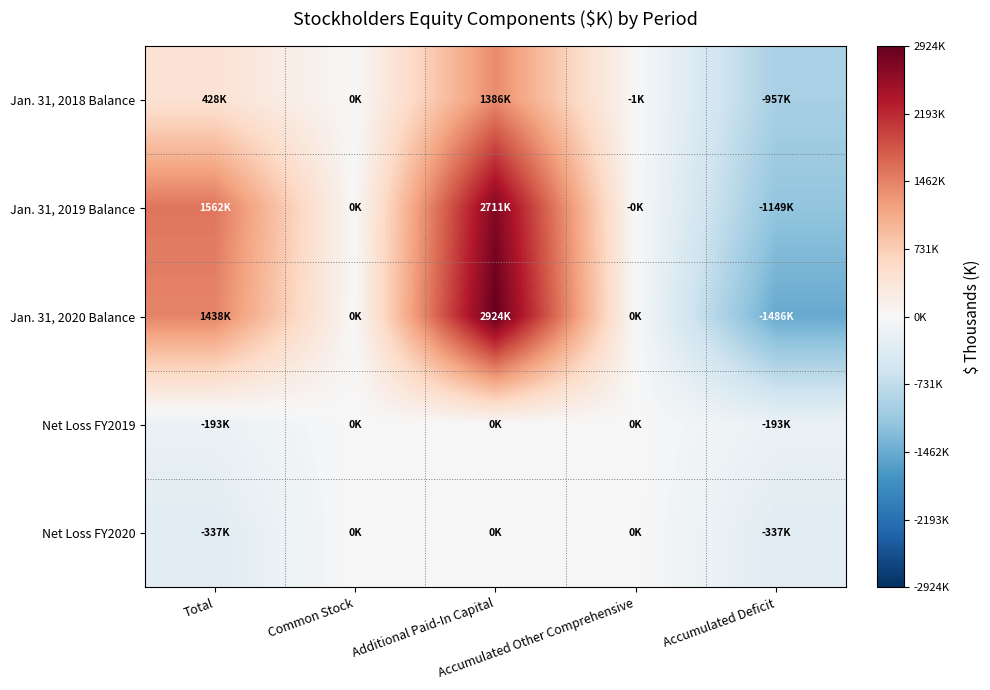

How many distinct data groups are displayed?

5